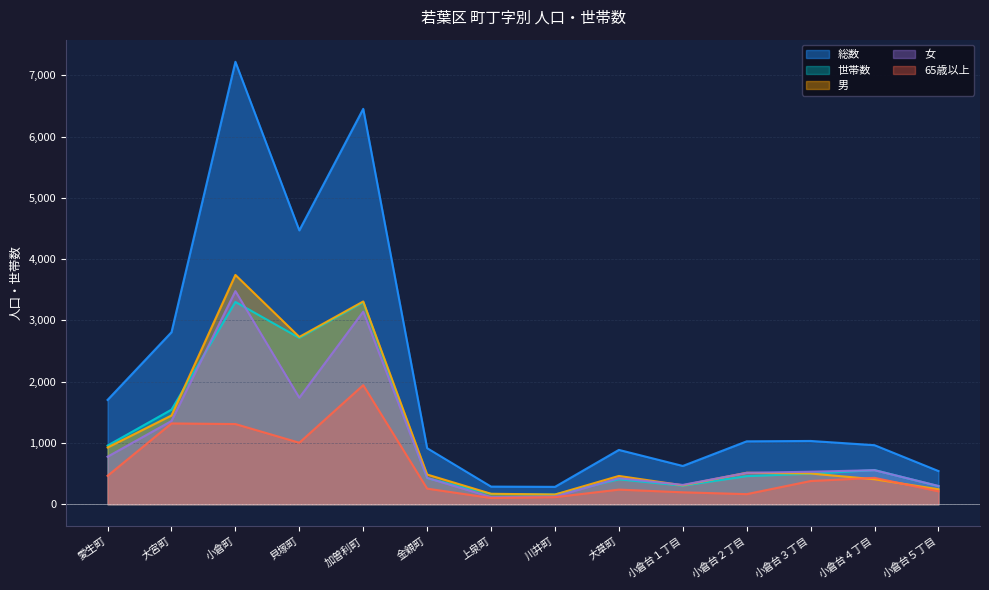

What is the spread (max minus min) of values at 大草町?

648